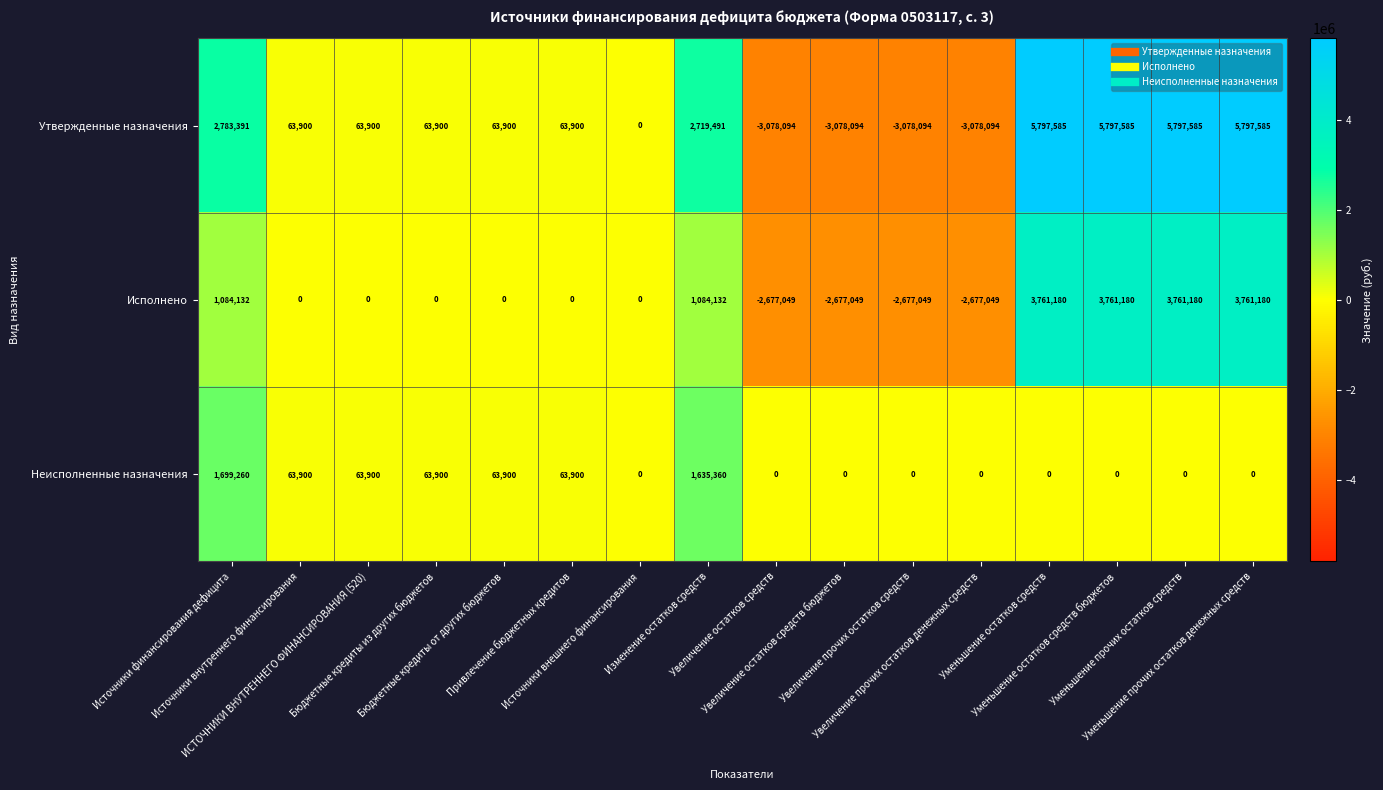

At how many categories does at least one series exceed 830652?

6